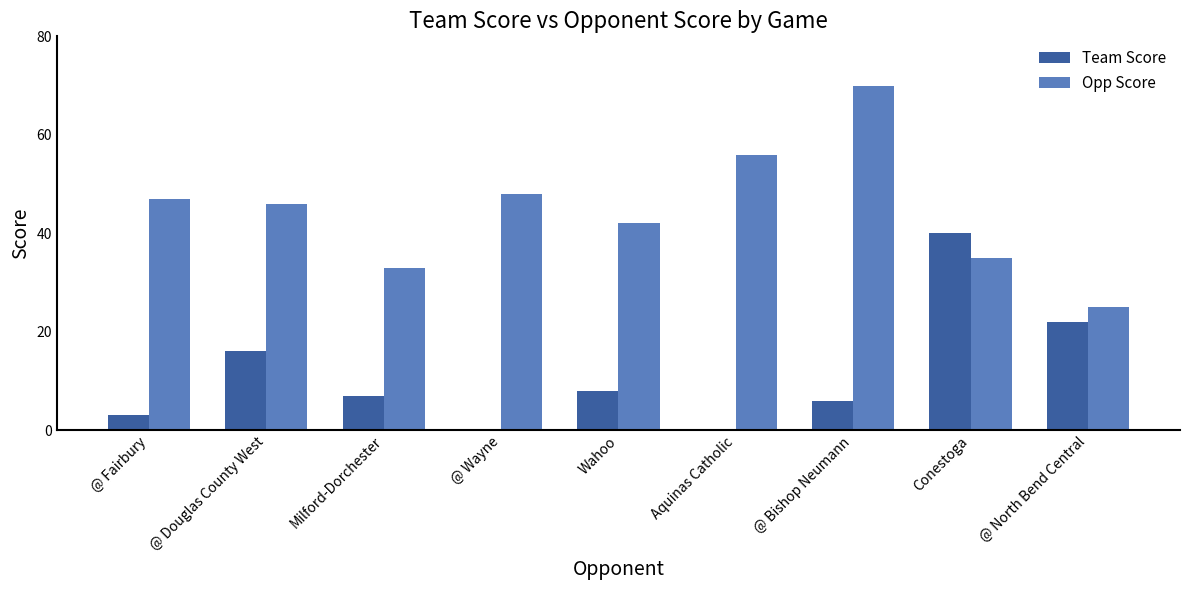

Count the number of categories in the chart.

9